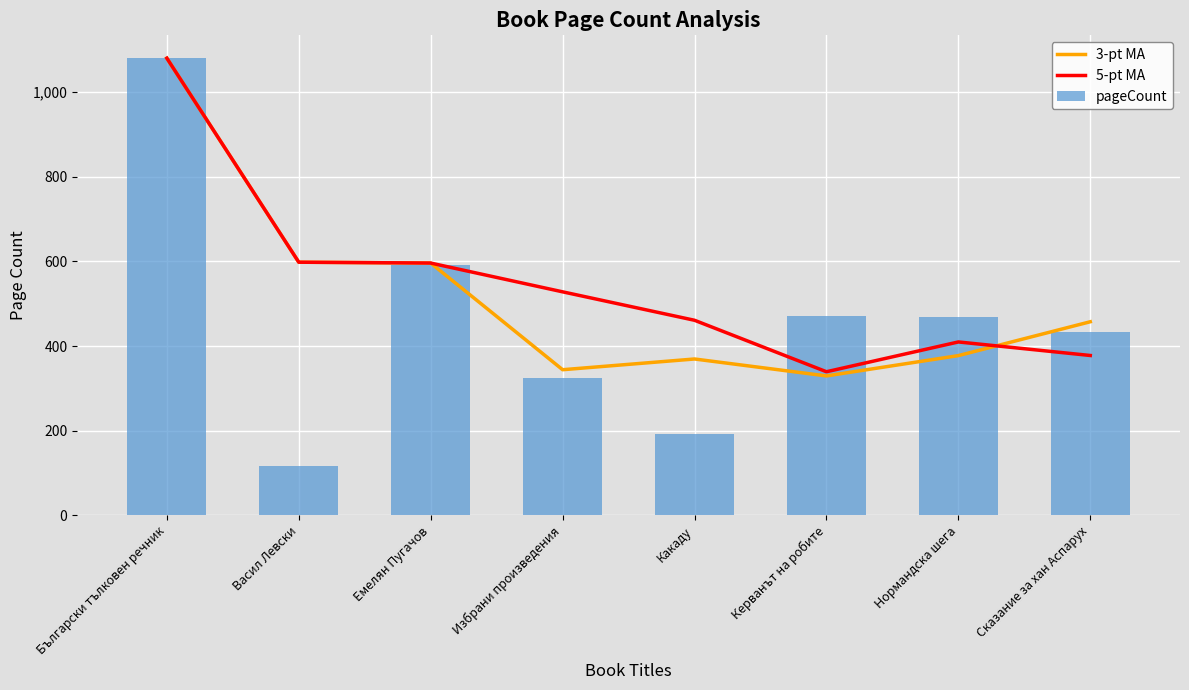

What position from the right is Емелян Пугачов?

6